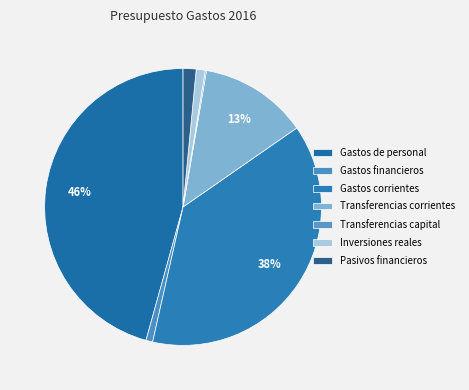

Count the number of slices in the pie.

7